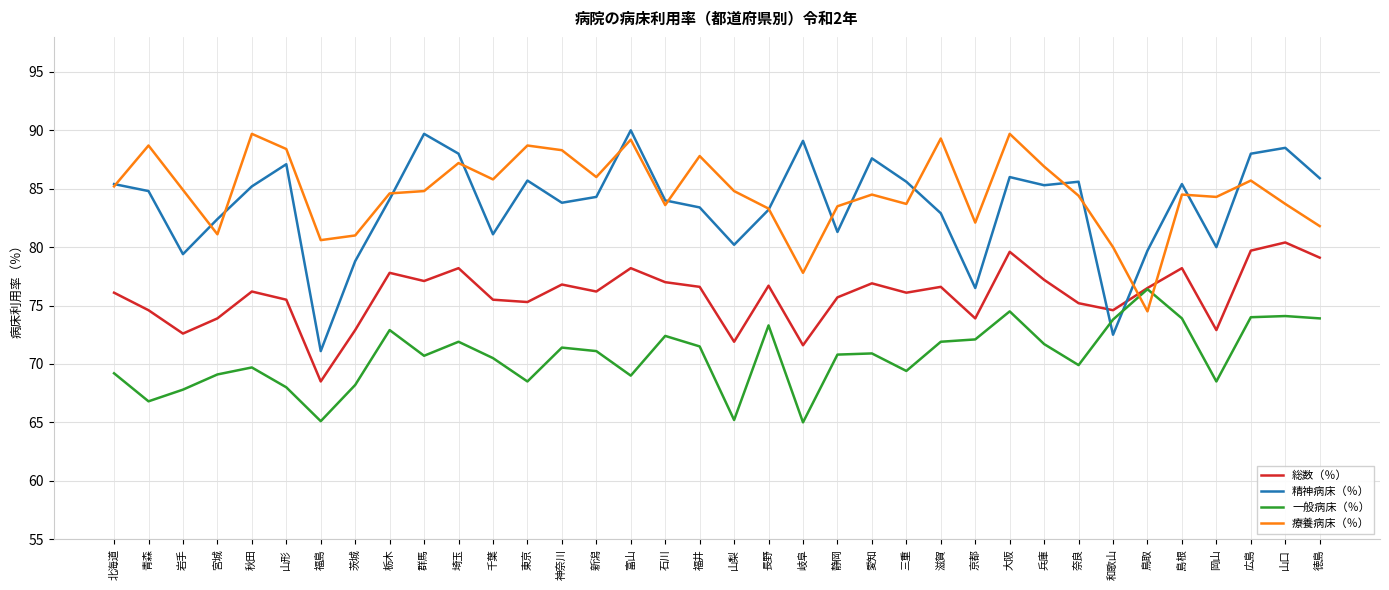

What is the difference between the 療養病床（％） values at 京都 and 新潟?

3.9